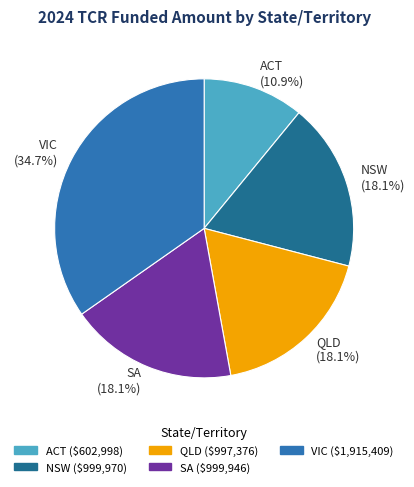

To the nearest percent, what is the difference between the largest and smallest slice percentages?

24%